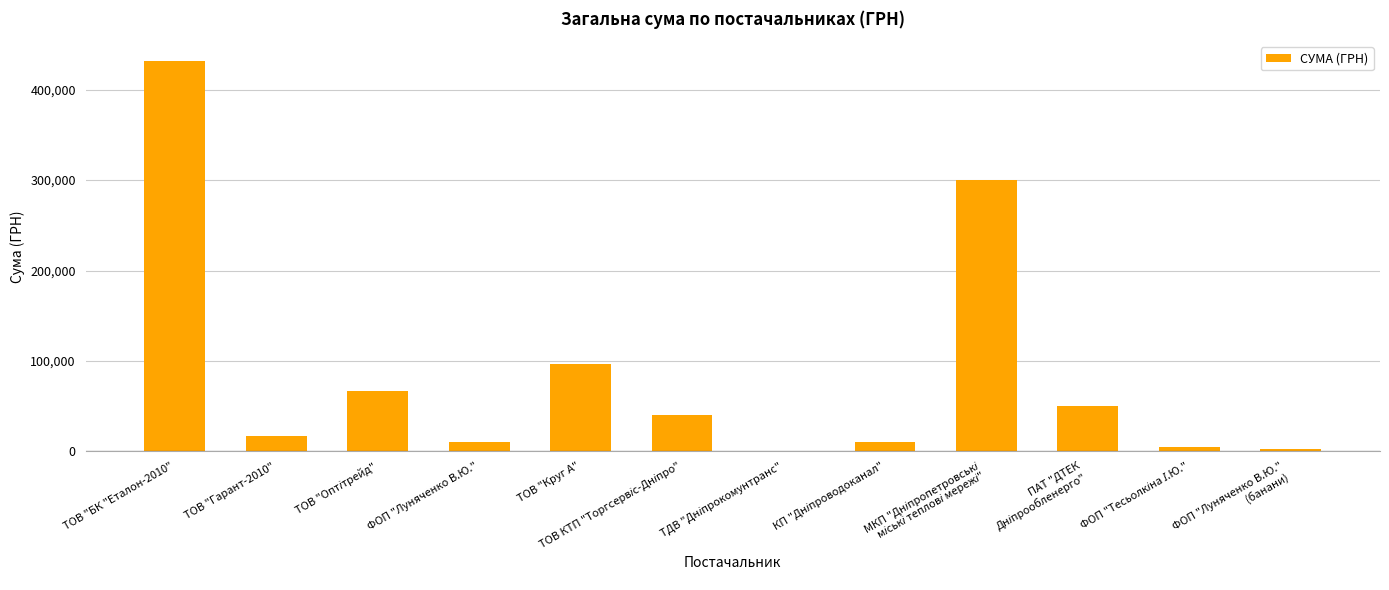

Which category has the highest value across all series?

ТОВ "БК "Еталон-2010"